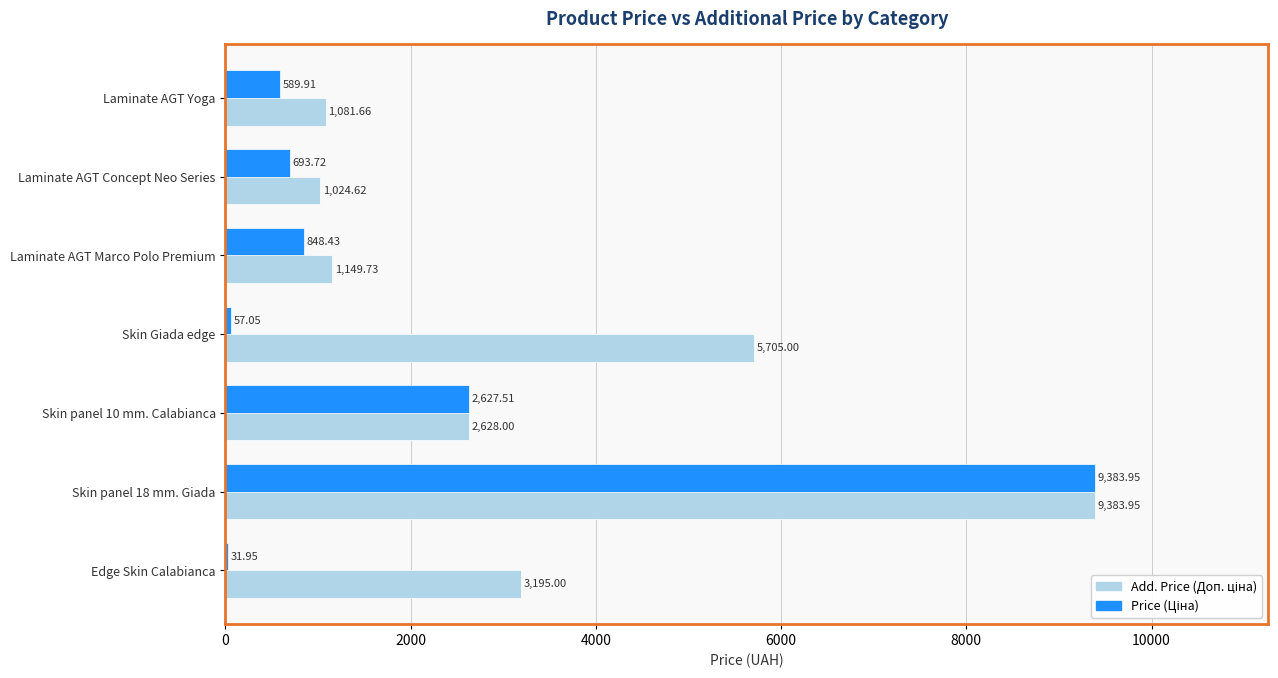

What is the total value across all series at Laminate AGT Marco Polo Premium?

1998.2